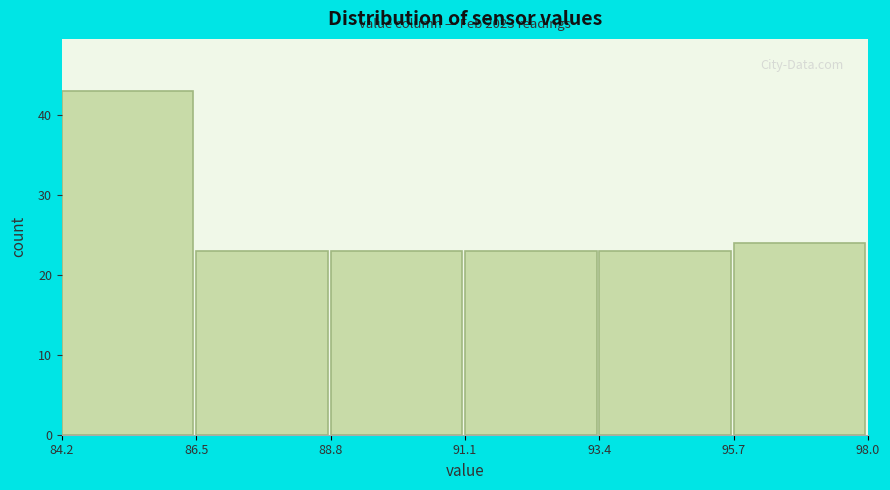

Which range on the x-axis has the tallest bar?

84.2 to 86.5